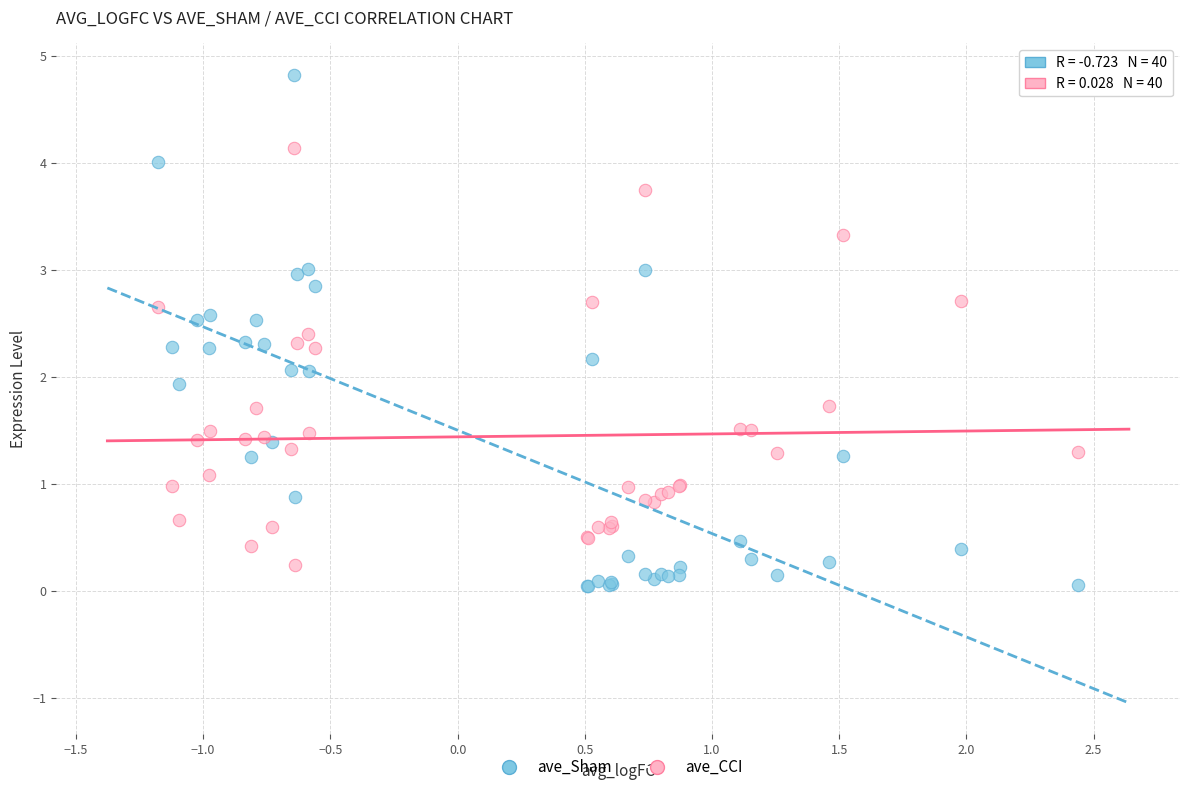

Which series reaches the maximum Y coordinate?

ave_Sham